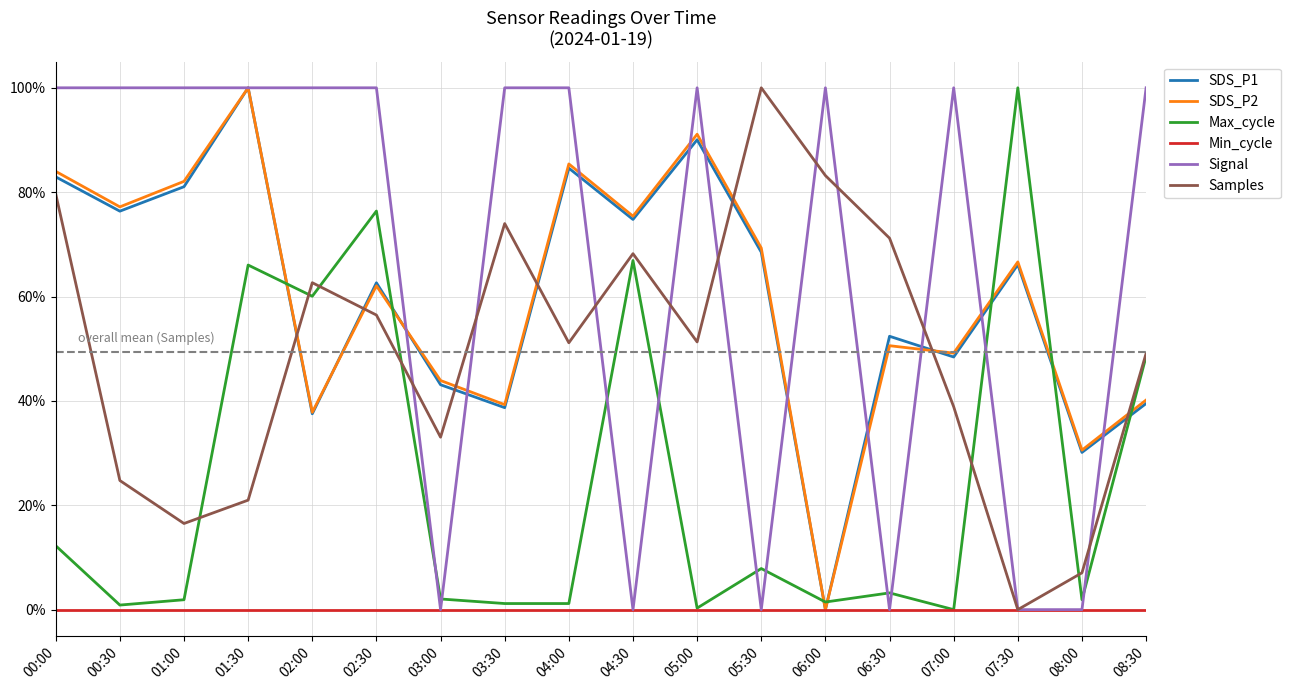

Does the chart have visible grid lines?

Yes